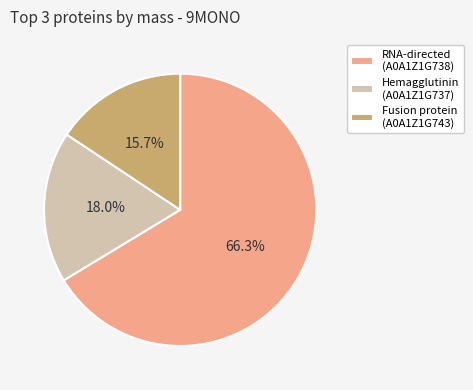

To the nearest percent, what portion does Fusion protein (A0A1Z1G743) represent?

16%